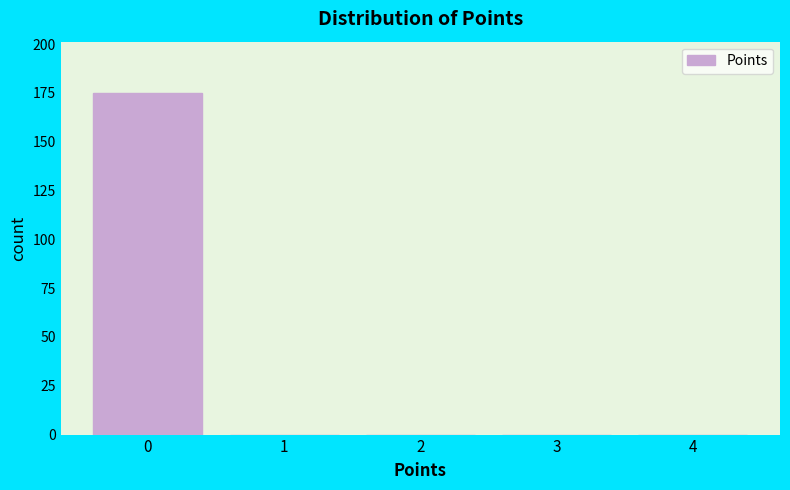

Reading left to right, transcribe this chart: for each bar, give the range it covers on the x-axis and its height. The values are not printed on the chart, so give them approximately, as read against the axis.

-0.5 to 0.5: 175
0.5 to 1.5: 0
1.5 to 2.5: 0
2.5 to 3.5: 0
3.5 to 4.5: 0